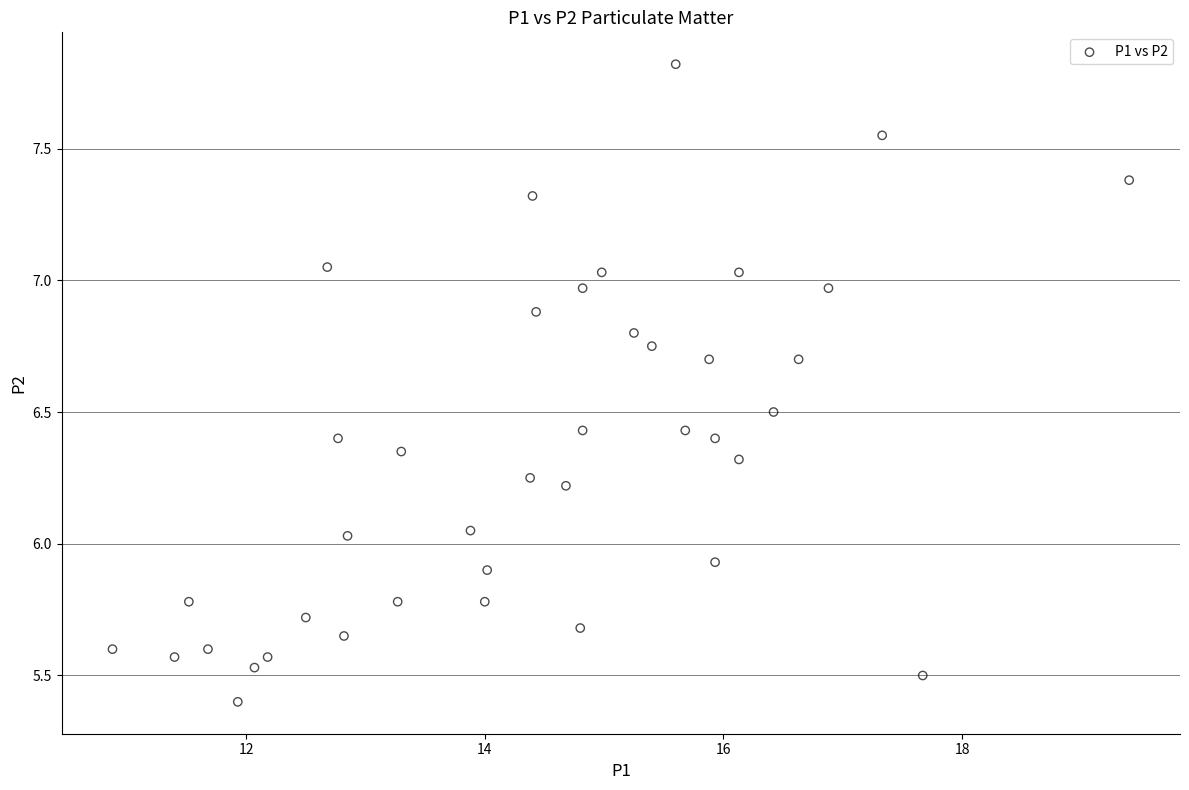

What is the range of Y values (max minus min)?

2.4